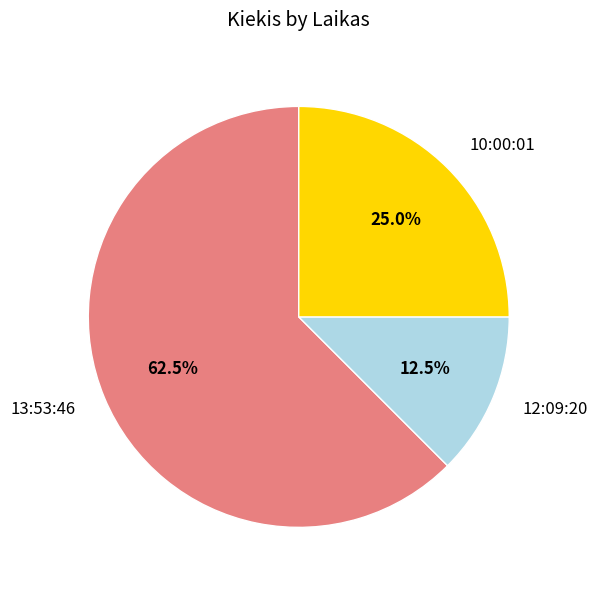

Count the number of slices in the pie.

3